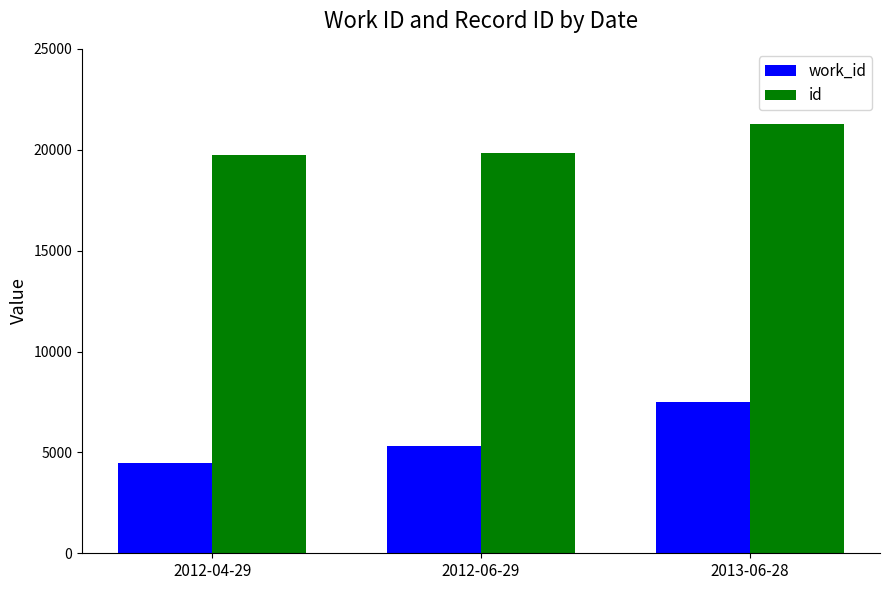

What is the highest value of the id series?

21251